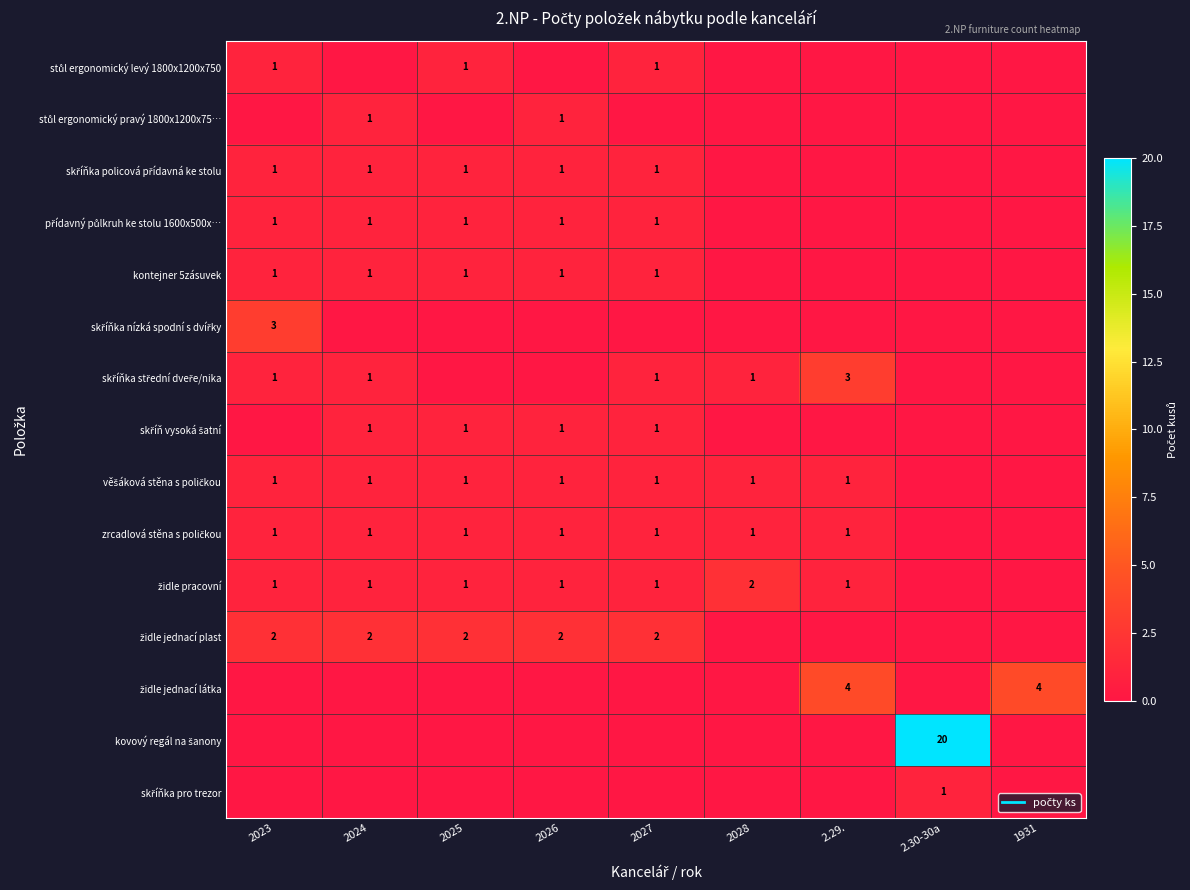

What is the sum of all židle pracovní values?

8